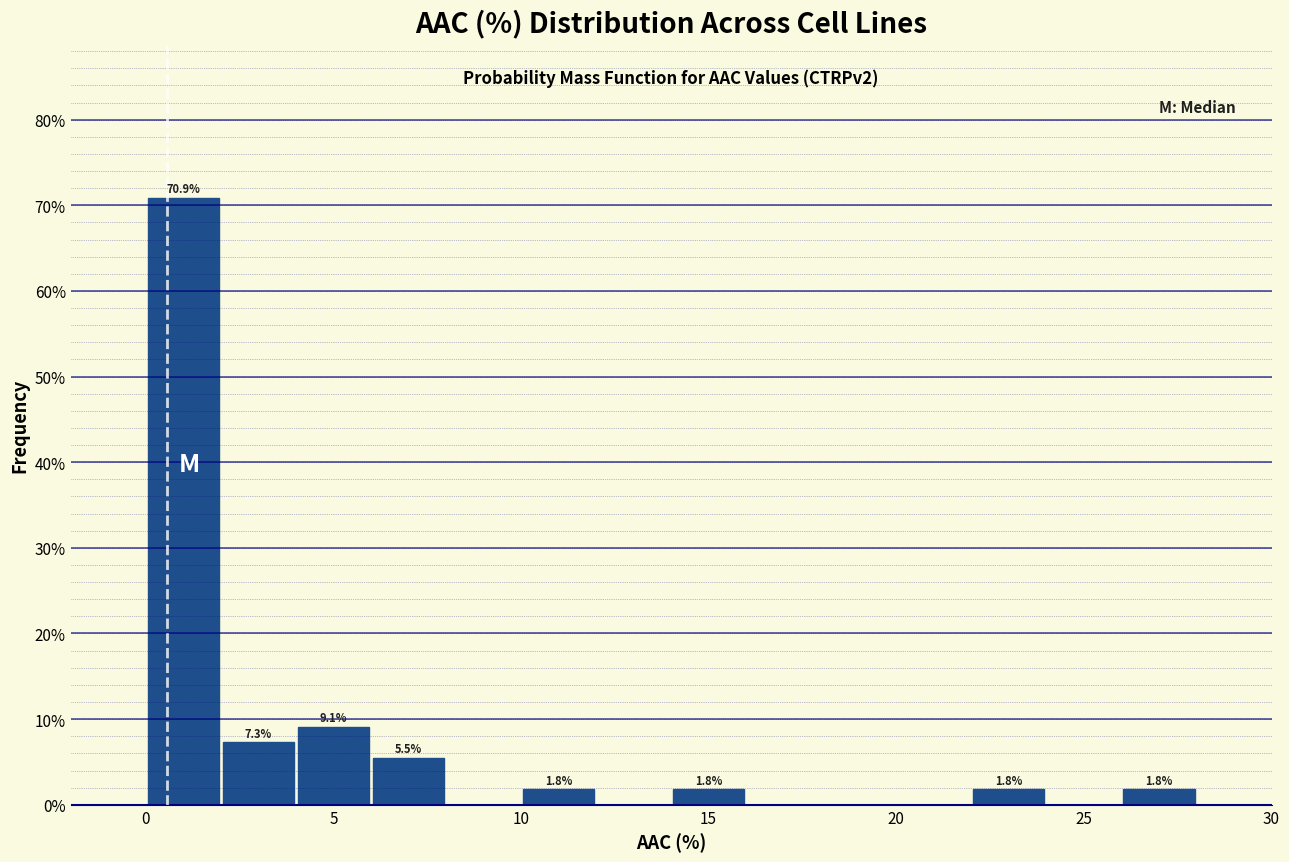

Which range on the x-axis has the tallest bar?

0 to 2